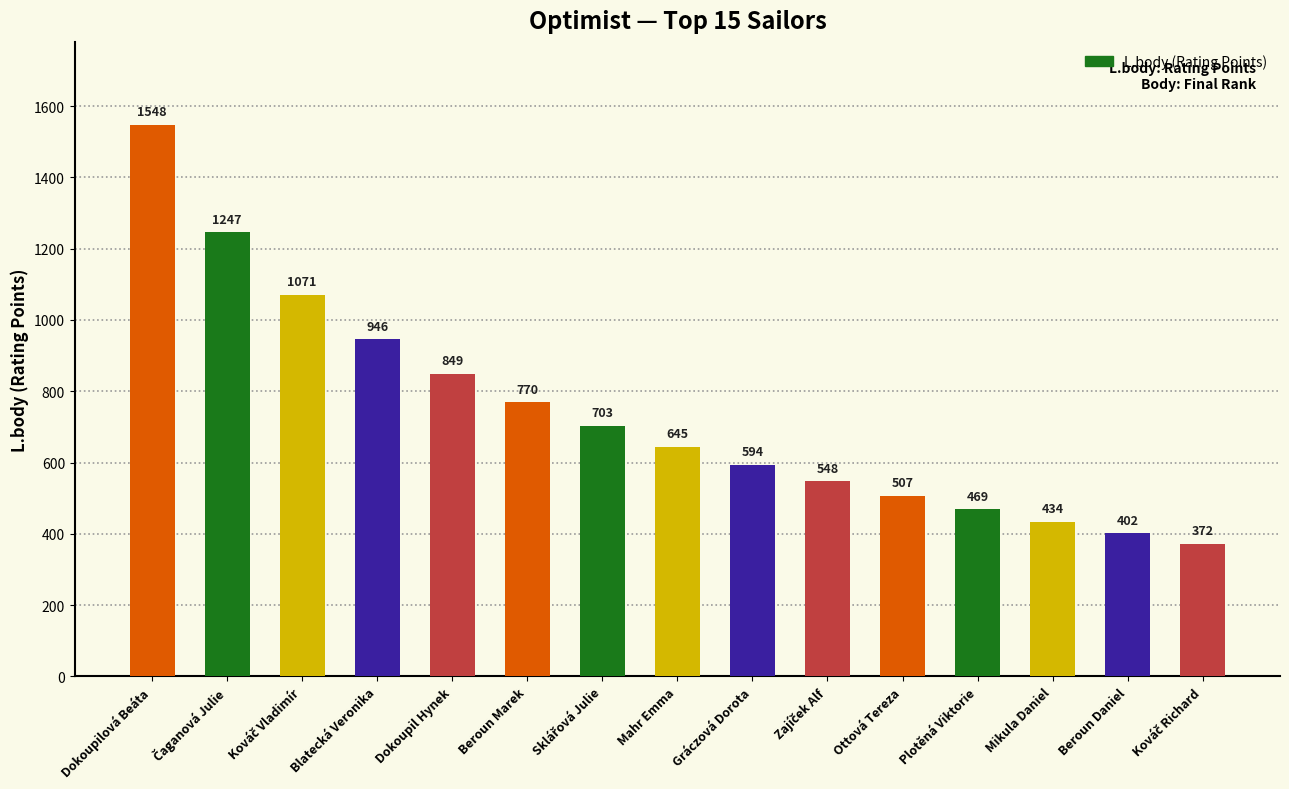

What is the value of the 6th bar from the left?

770